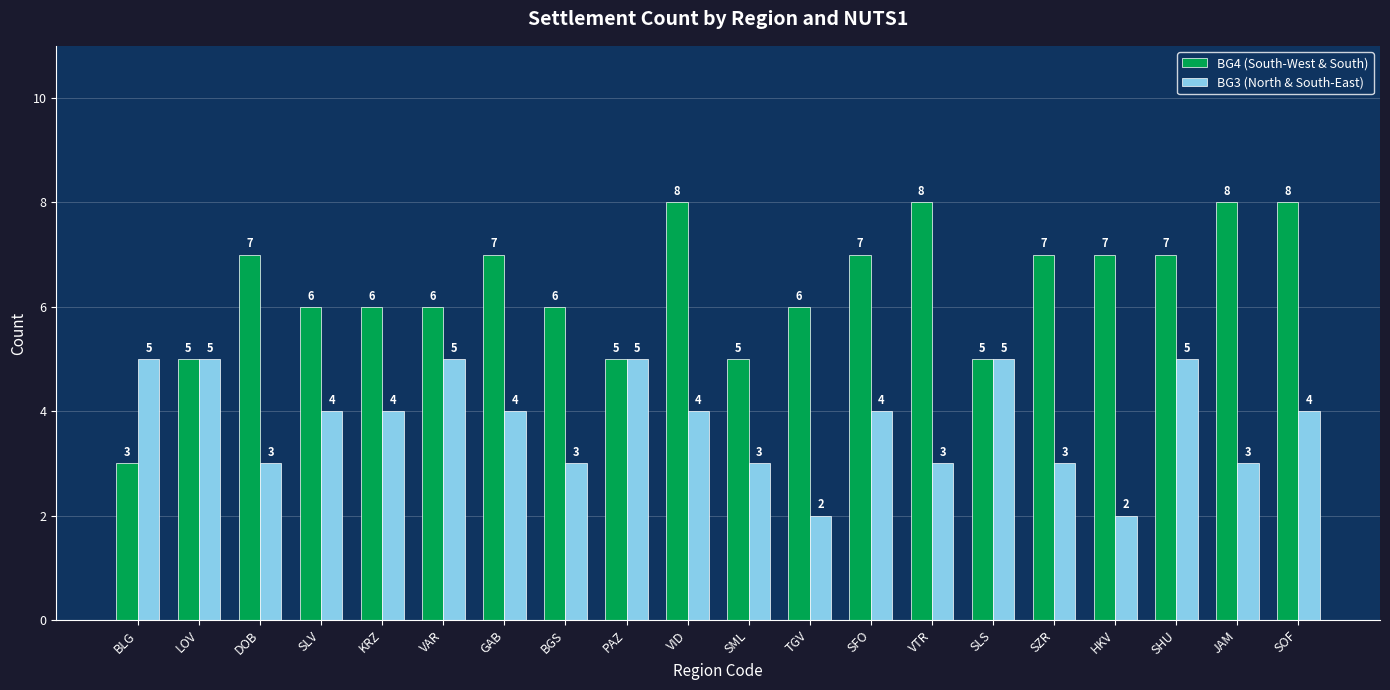

Which series has the widest spread of values?

BG4 (South-West & South)